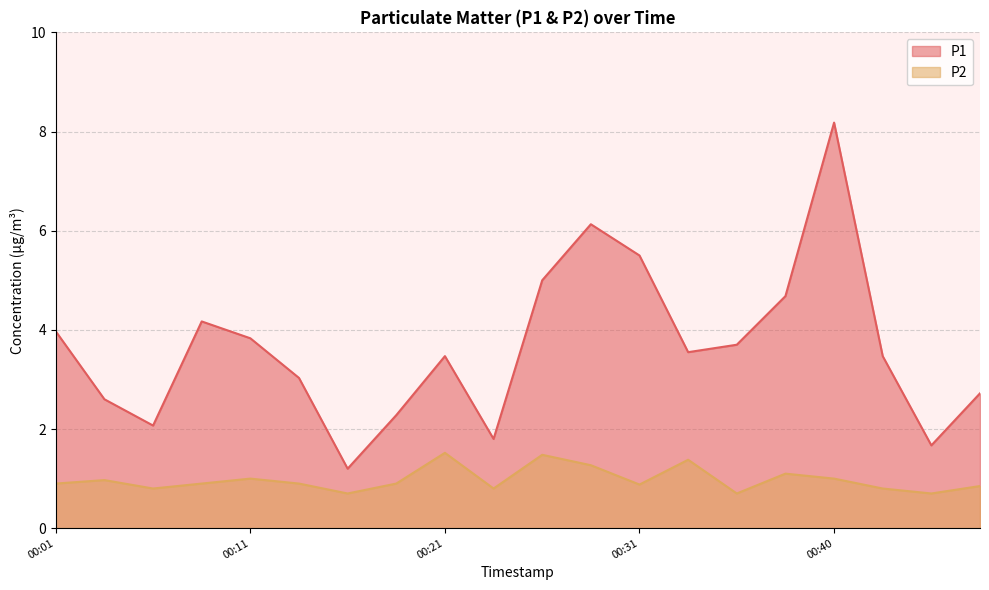

What value does the P1 series have at 00:31?

5.5